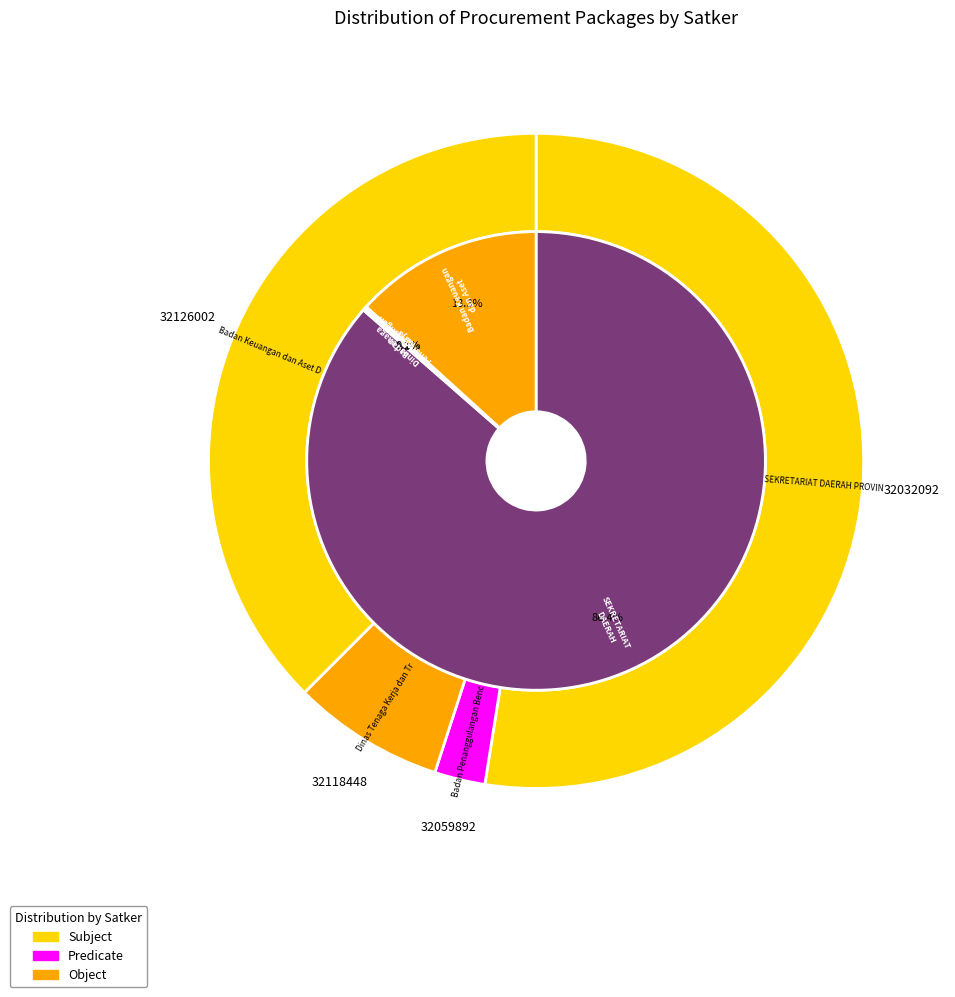

Count the number of slices in the pie.

4